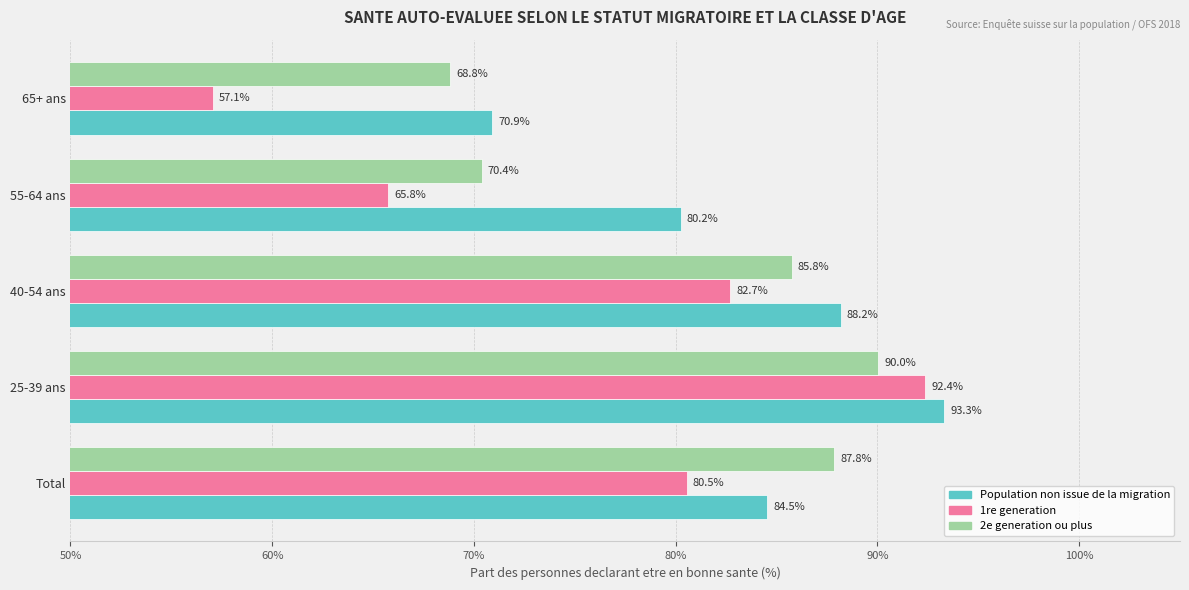

List the series in order of their overall mean, highest first.

Population non issue de la migration, 2e generation ou plus, 1re generation